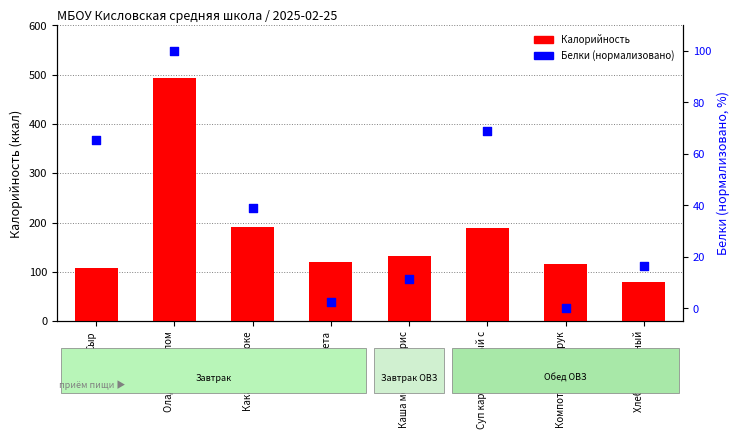

Which series reaches the maximum Y coordinate?

Калорийность